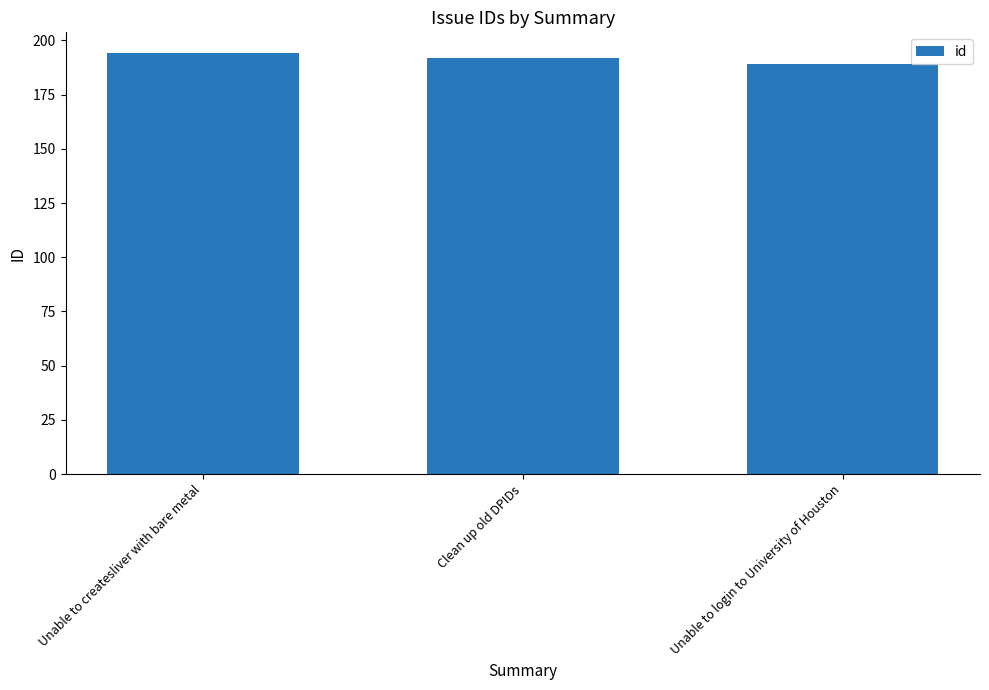

Reading left to right, transcribe all the data shown in this chart.

194	192	189